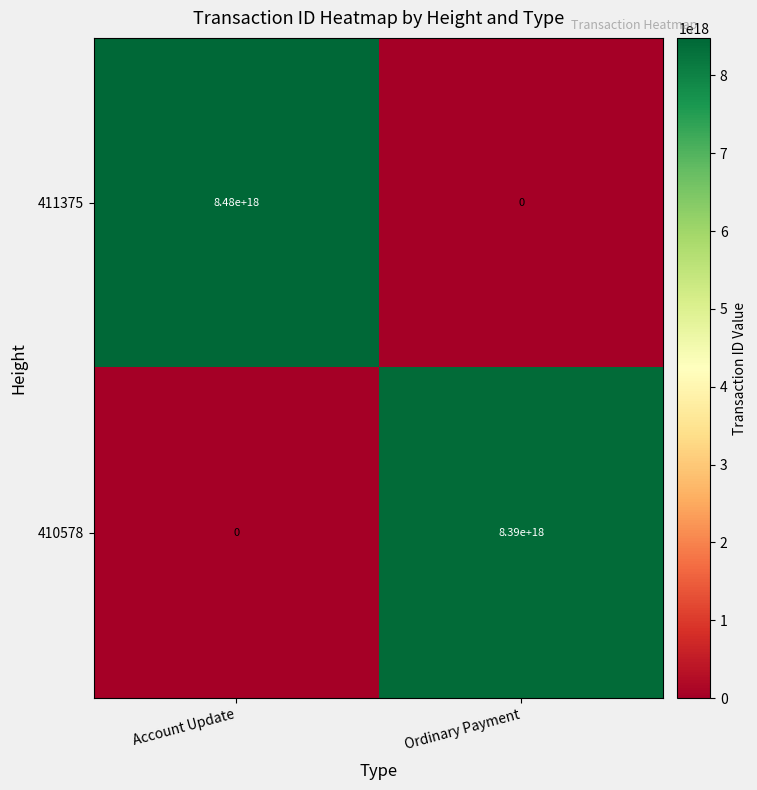

At which category is the sum across all series the highest?

Account Update